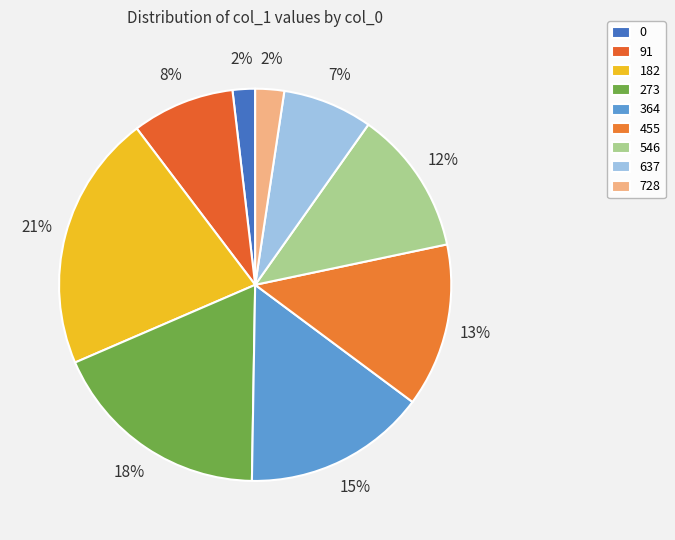

Does any single category account for the majority?

No